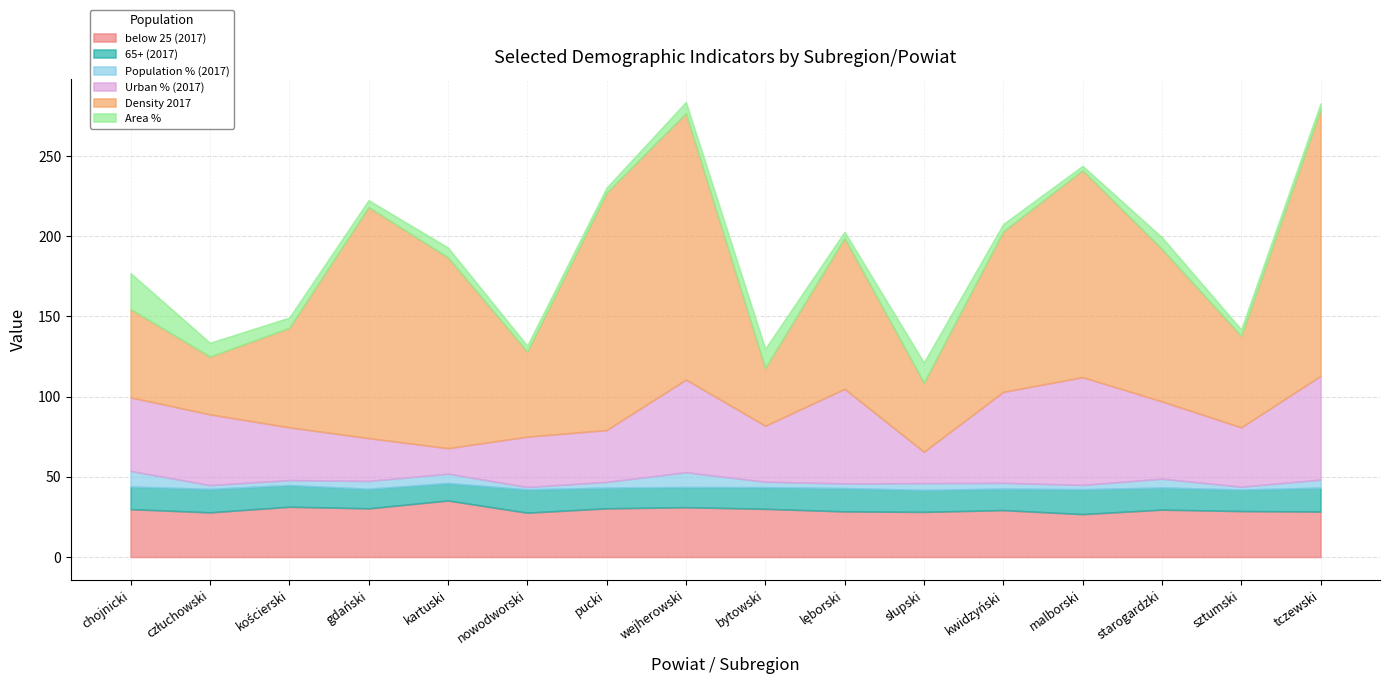

The Density 2017 series shows 63.5 at człuchowski. True or false?

False